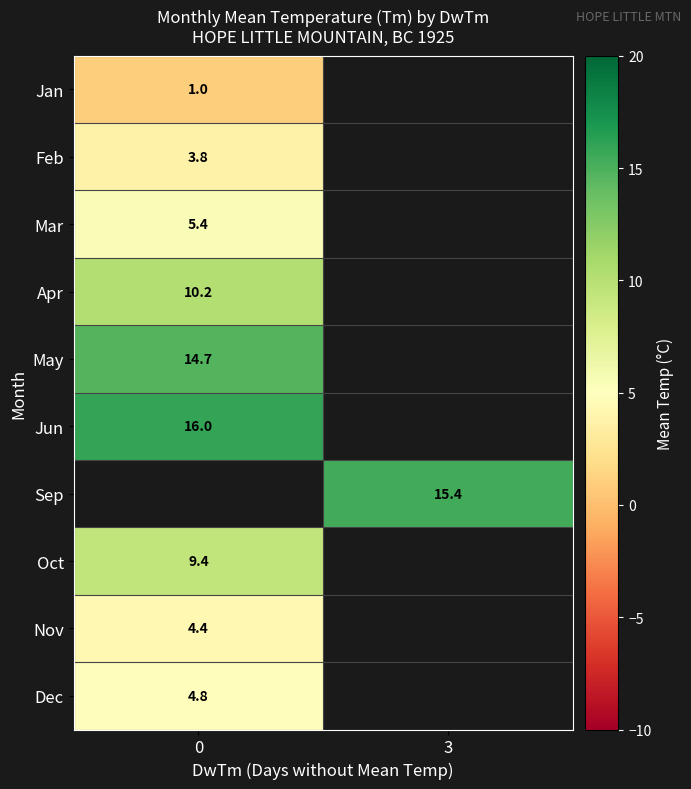

Is it true that Oct equals 5.0 at 0?

False